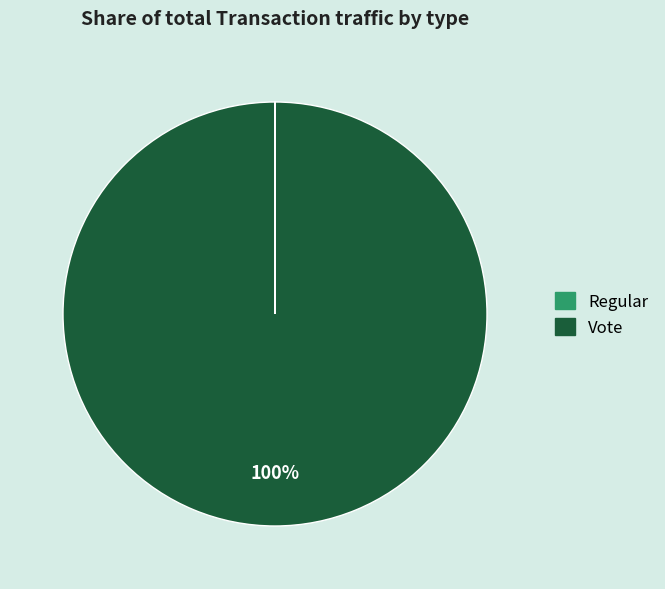

To the nearest percent, what is the difference between the largest and smallest slice percentages?

100%